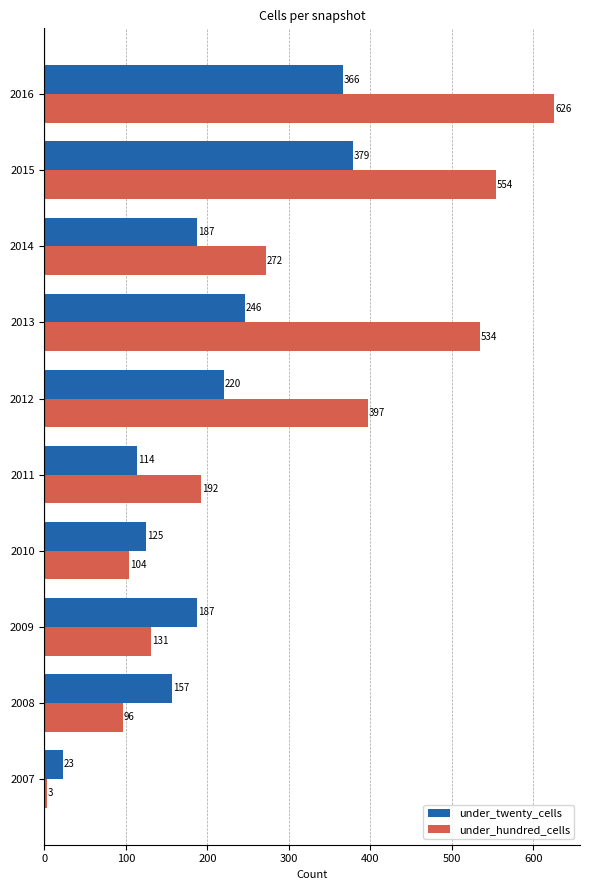

The under_hundred_cells series shows 96 at 2008. True or false?

True